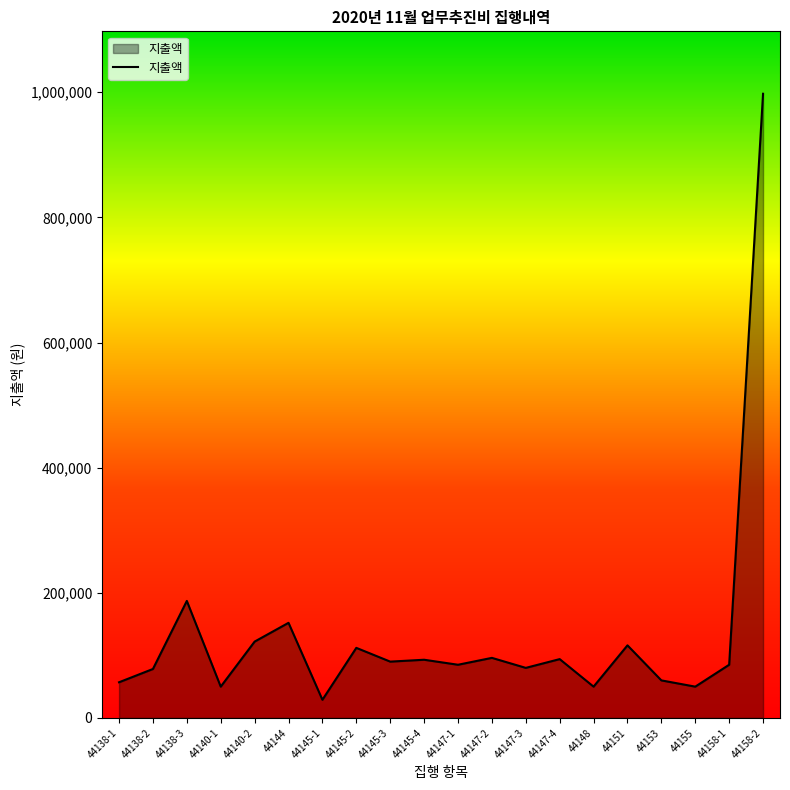

The value at 44145-4 is 93000. True or false?

True